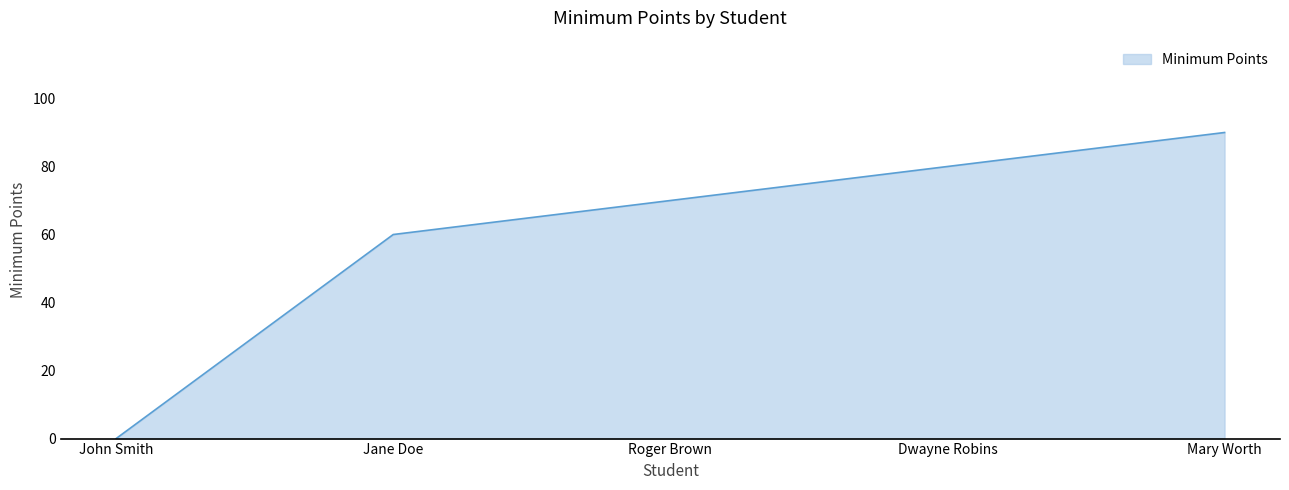

At which label is the value closest to 45?

Jane Doe